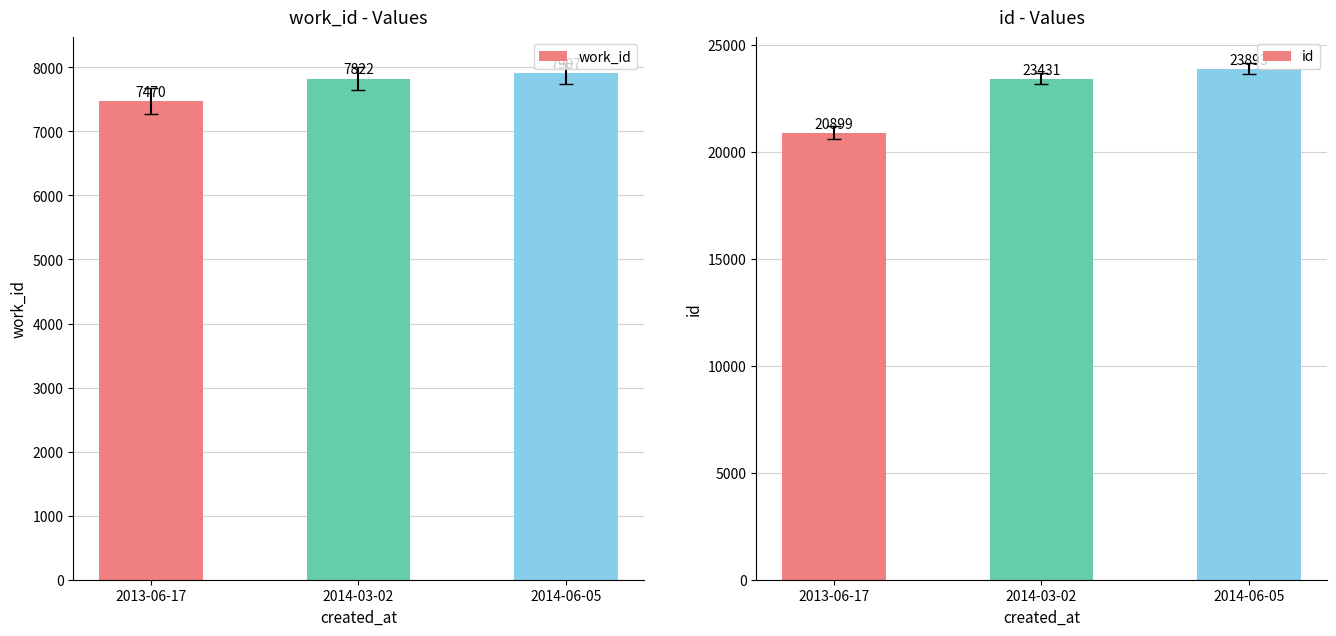

How many data points in id are less than 23431?

1